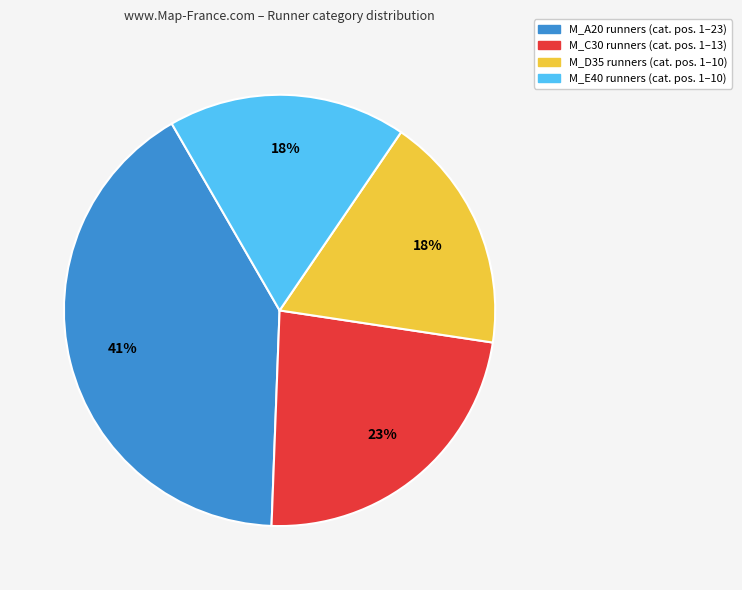

How many slices are in this pie chart?

4